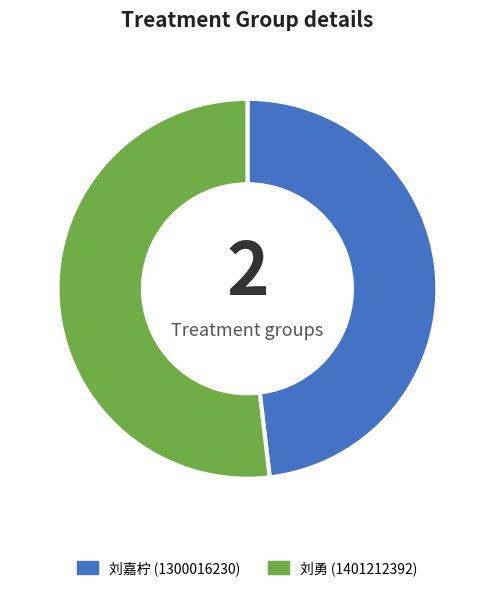

Is 刘嘉柠 the majority of the pie?

No